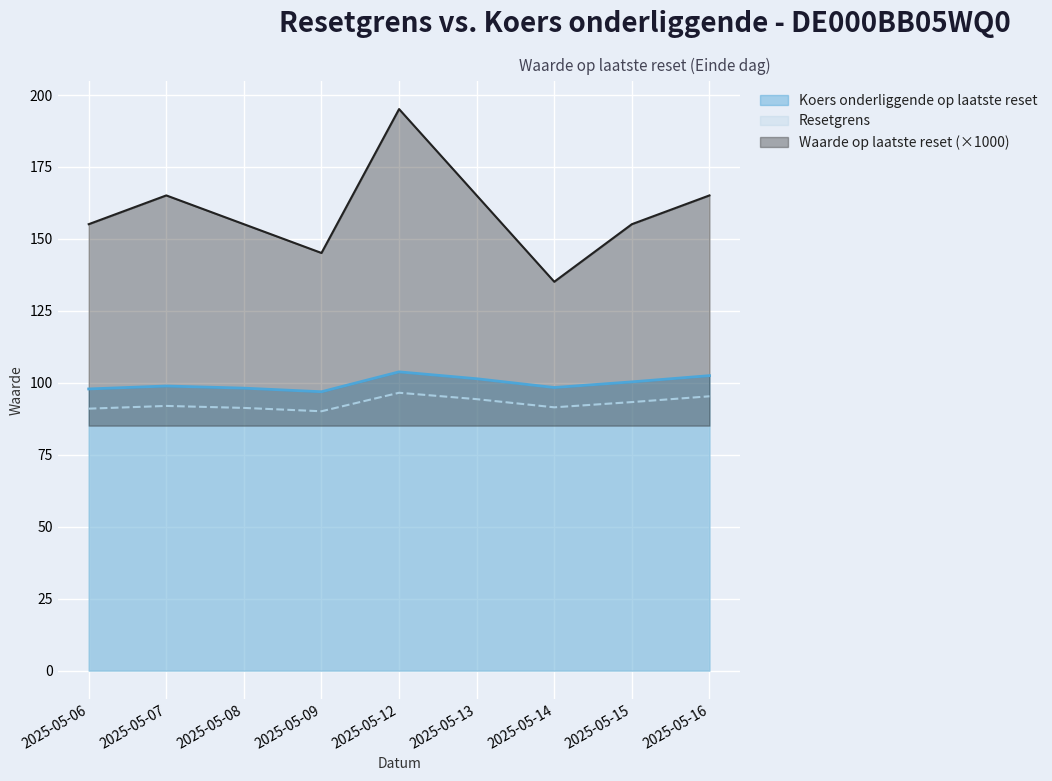

What is the lowest value of the Koers onderliggende op laatste reset series?

96.9